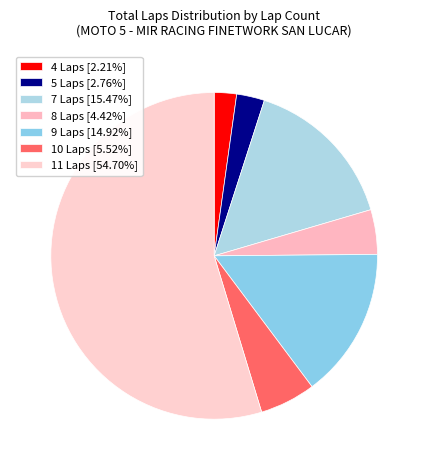

Count the number of slices in the pie.

7